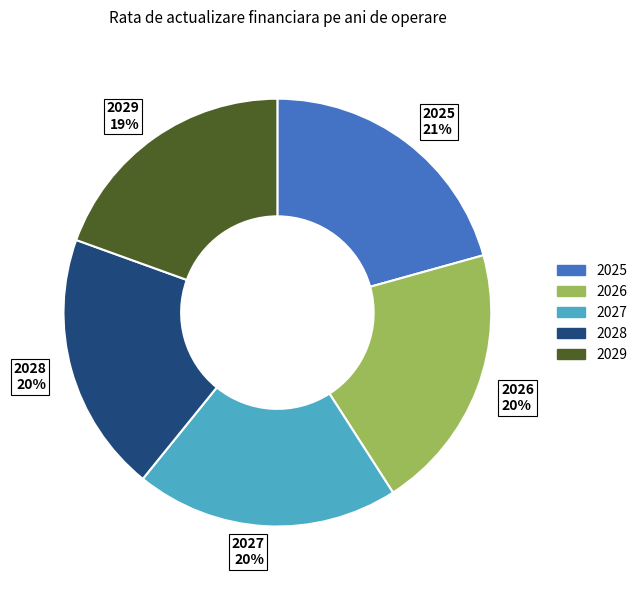

The 2027 slice represents 20% of the pie. True or false?

True